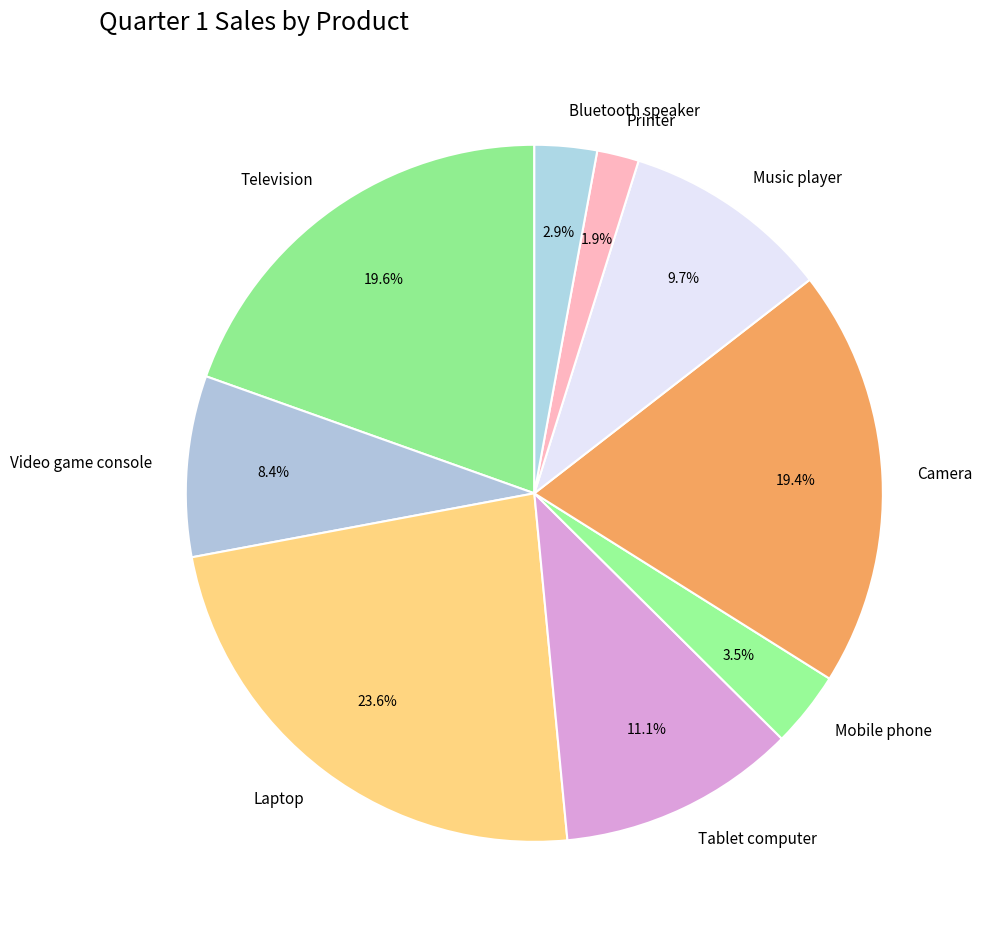

What percentage is NOT represented by Video game console?

91.6%